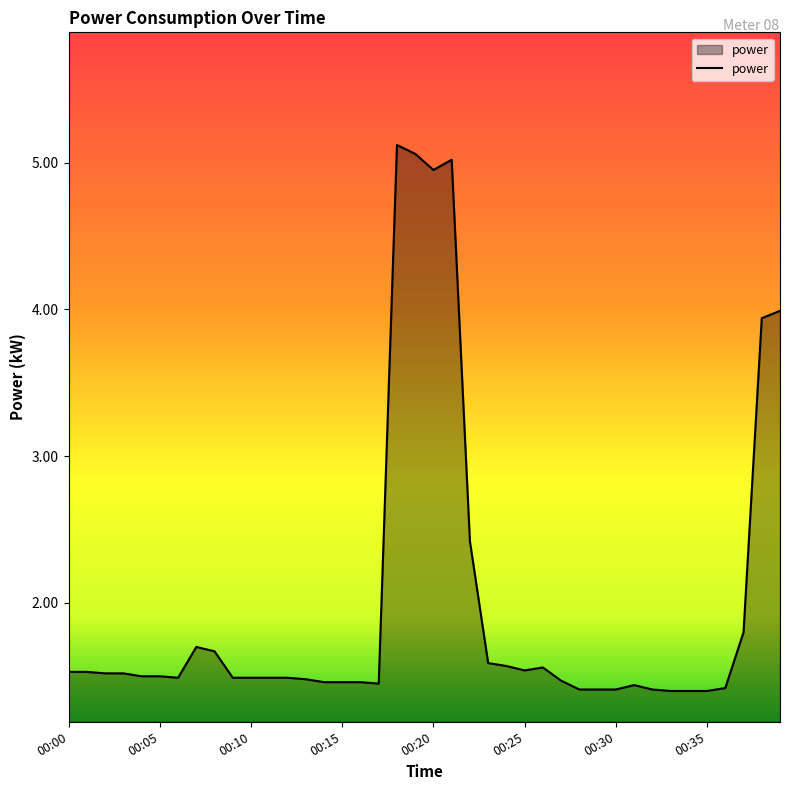

What is the maximum value shown in the chart?

5.1